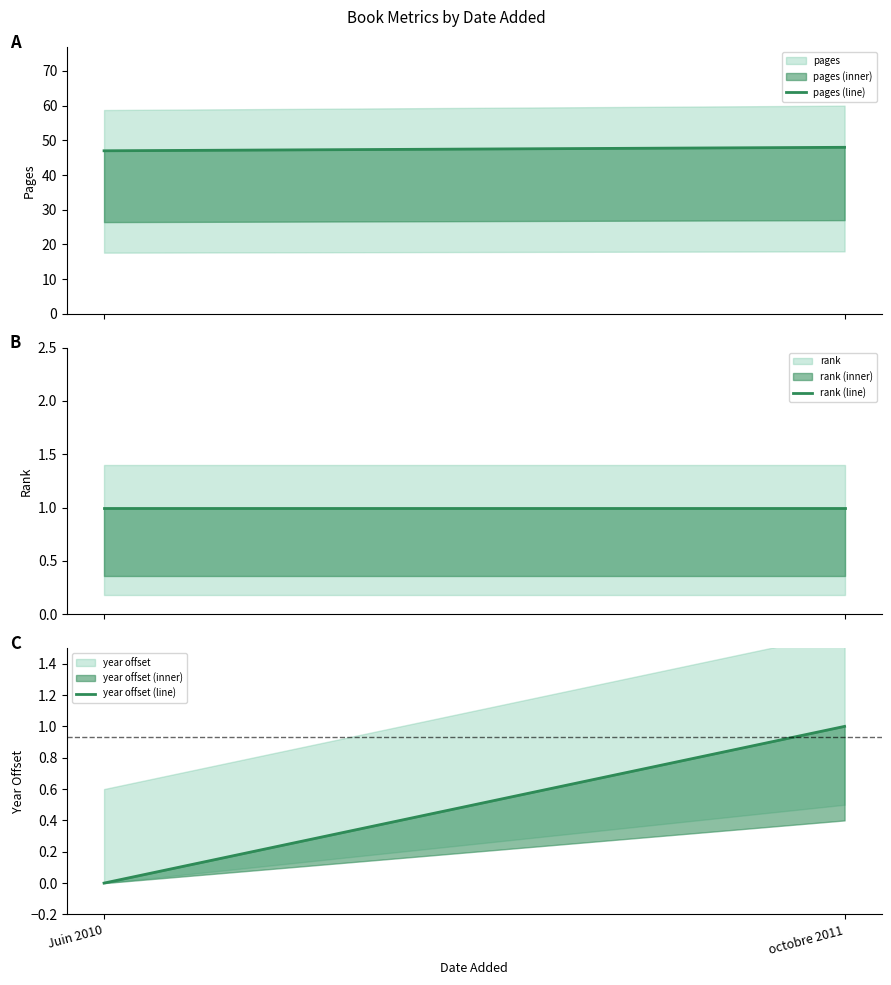

What is the sum of all year offset (line) values?

1